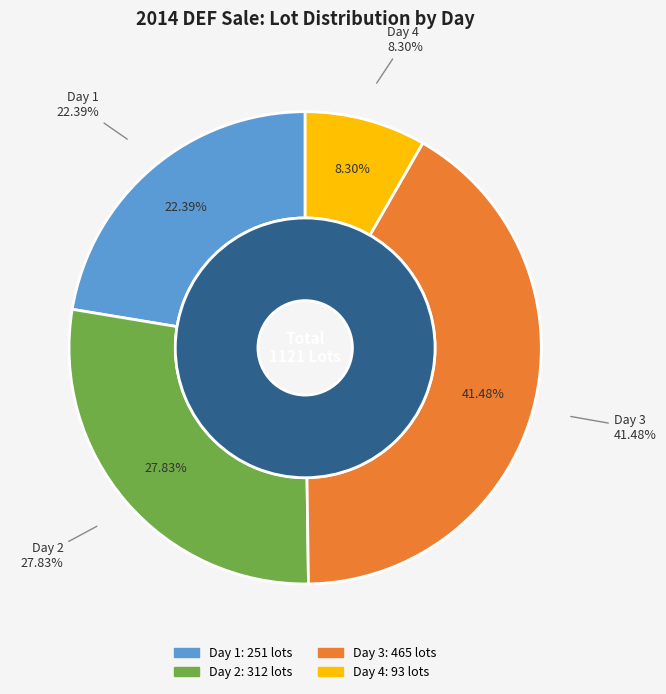

To the nearest percent, what portion does 9 represent?

8%